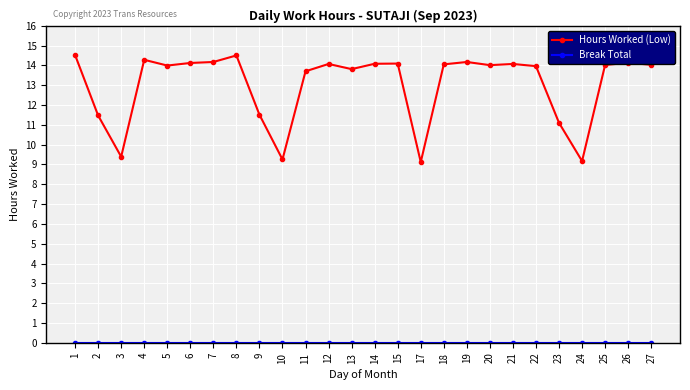

Which series changed the most between 4 and 22?

Hours Worked (Low)